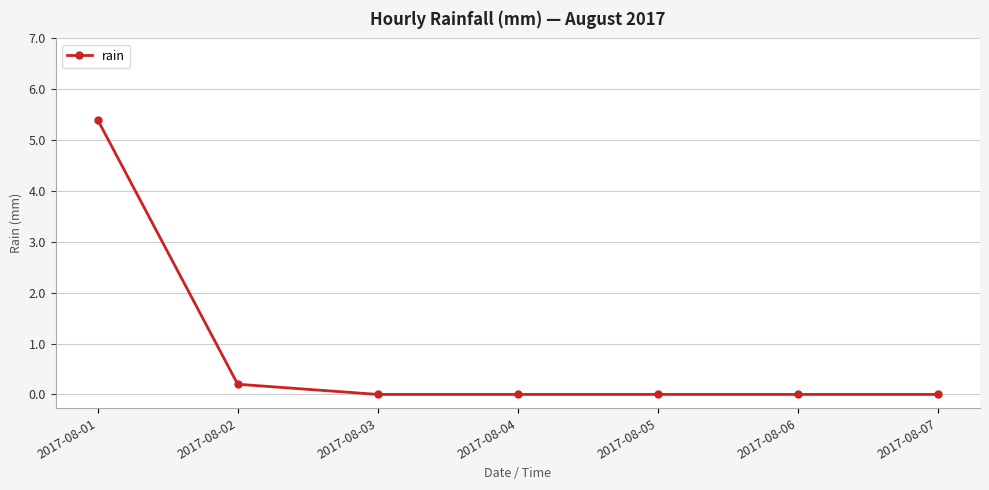

How many categories are shown in the chart?

7